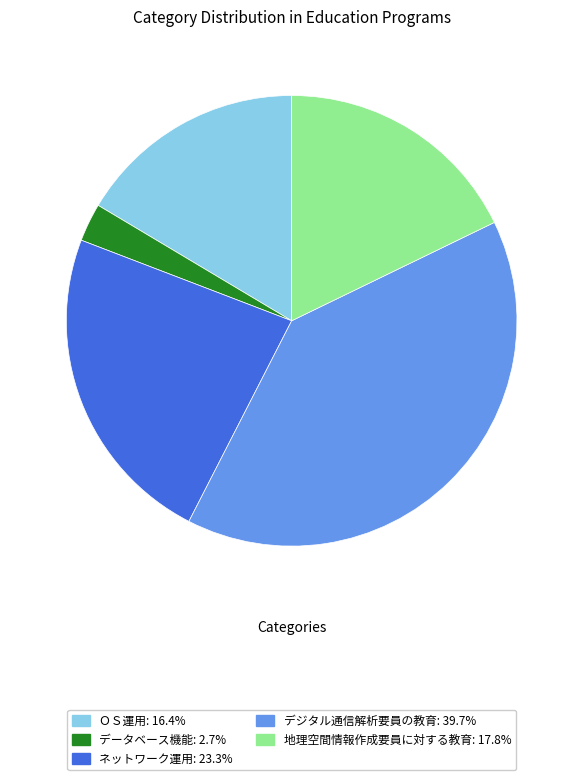

Does any single category account for the majority?

No